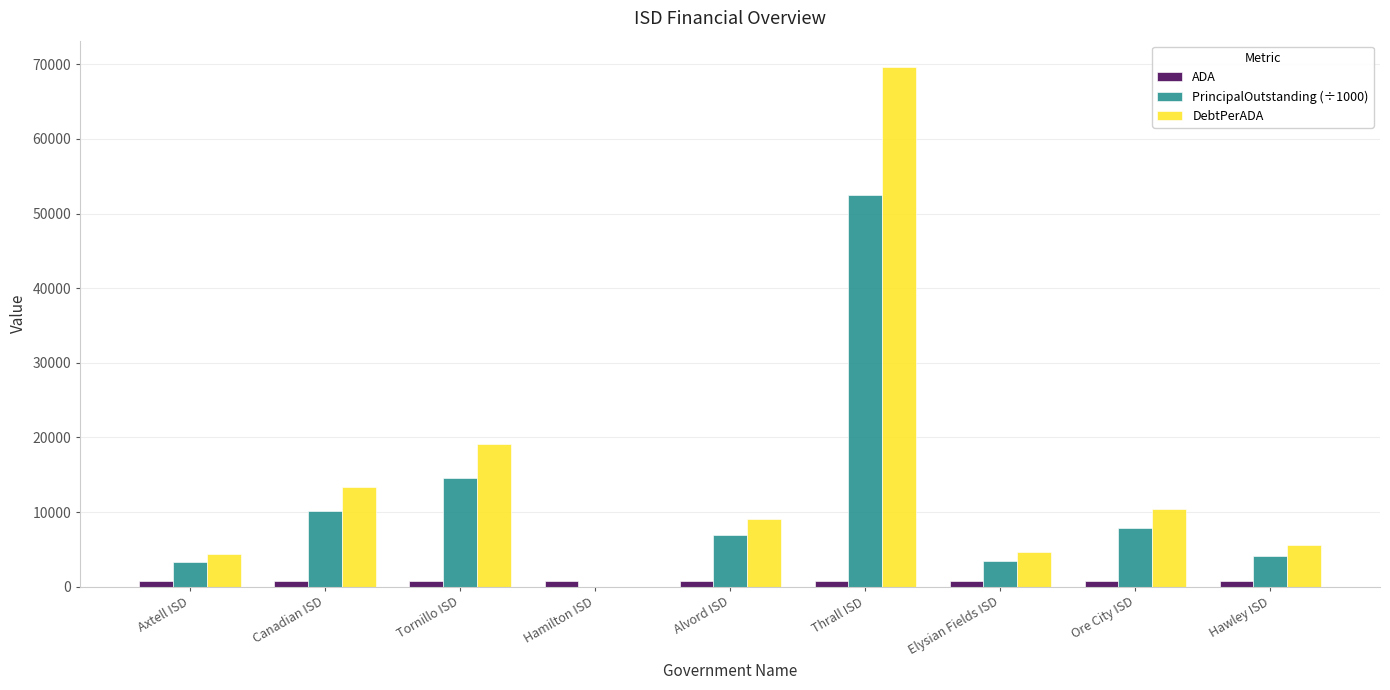

What is the sum of the PrincipalOutstanding (÷1000) values at Elysian Fields ISD and Hamilton ISD?

3465.0